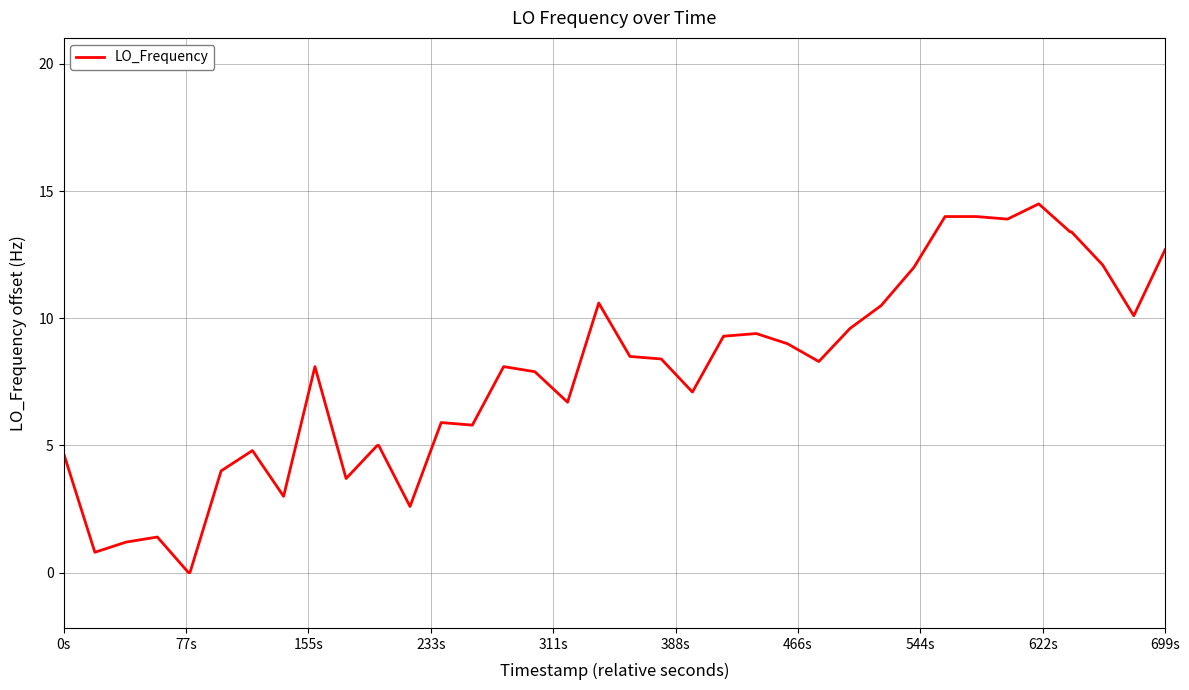

What is the difference between the maximum and minimum values?

14.5